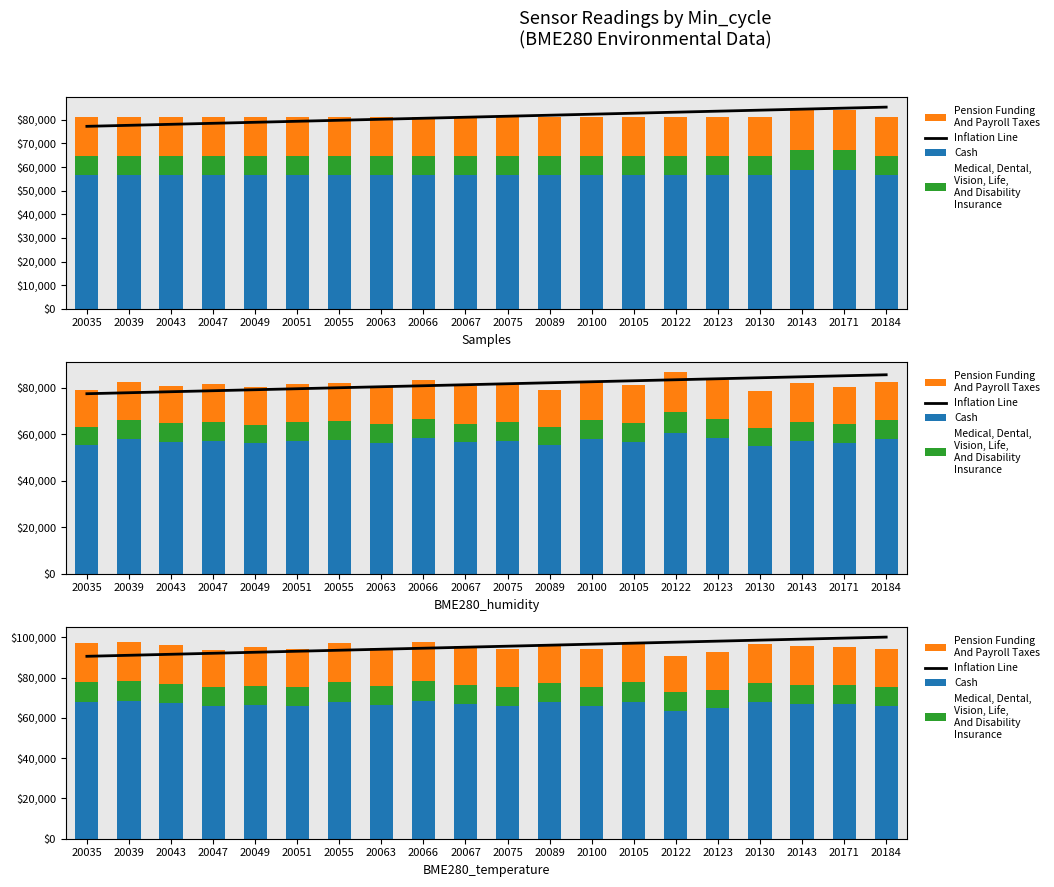

Which series has the largest total across all categories?

Inflation Line